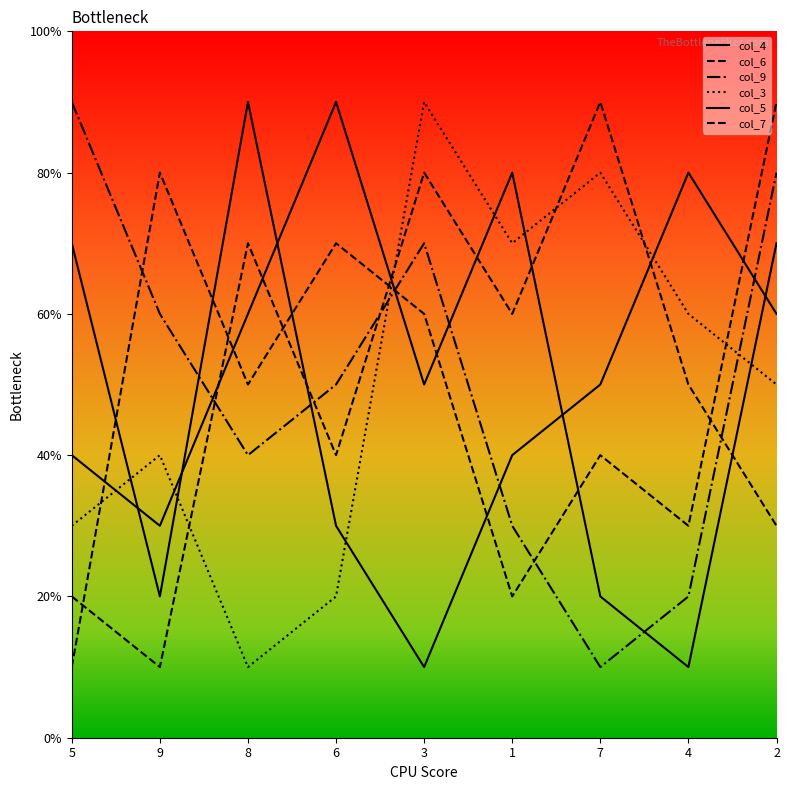

Does the chart display data point markers on the line(s)?

No